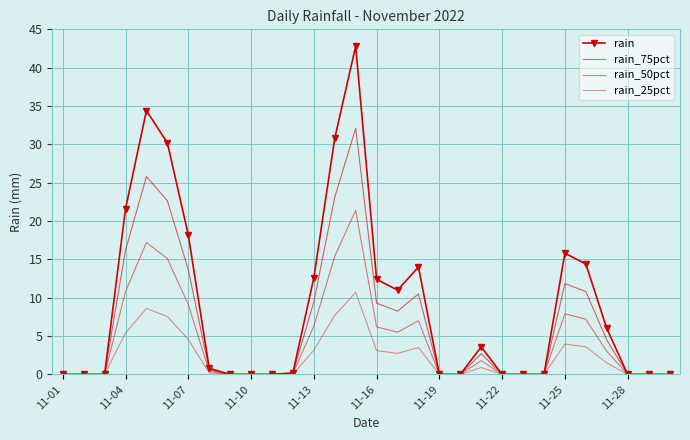

What is the sum of all rain values?

268.8